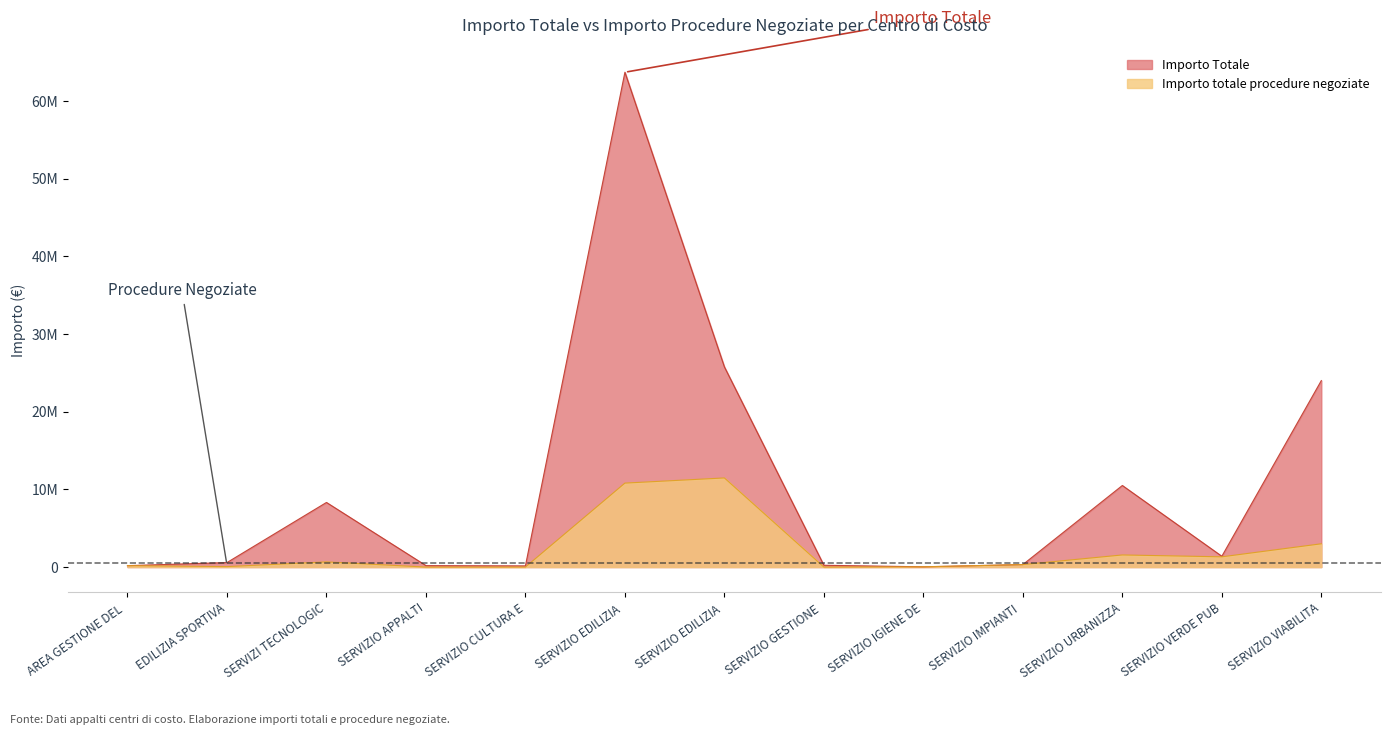

How many distinct data groups are displayed?

2